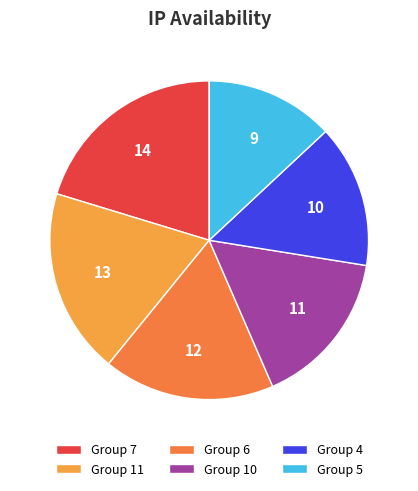

Count the number of slices in the pie.

6